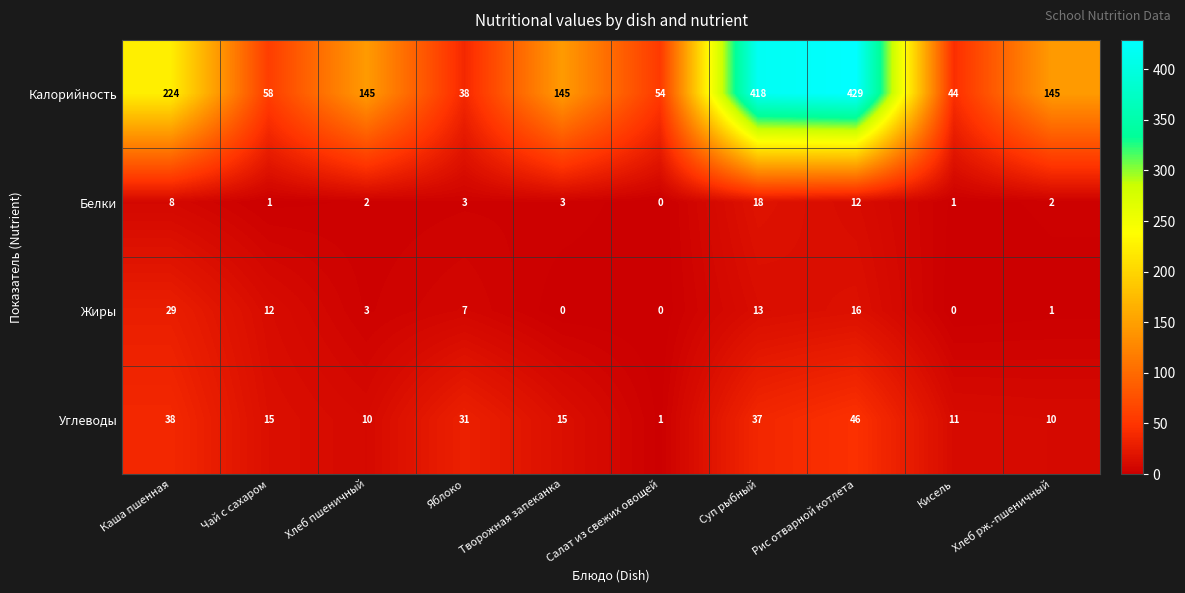

What is the difference between the highest and lowest values at Хлеб пшеничный?

143